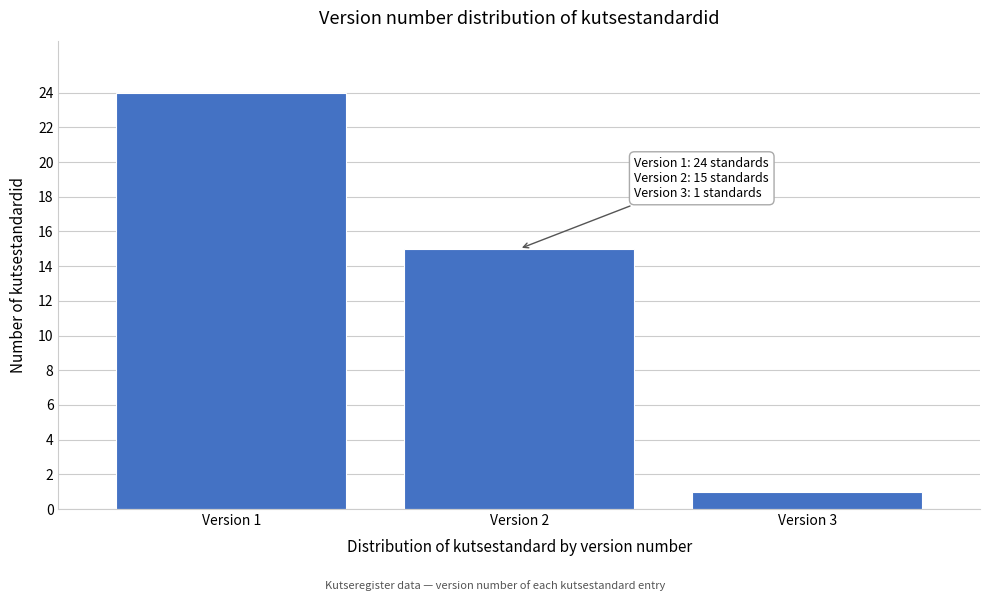

Reading left to right, what are all the values shown in this chart?

Version 1=24	Version 2=15	Version 3=1